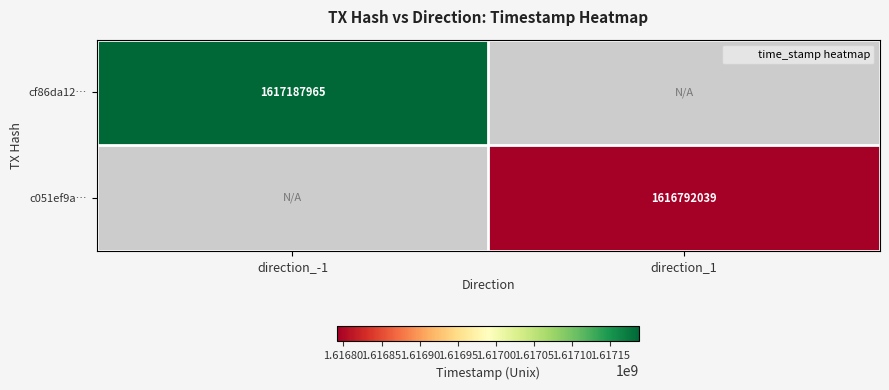

Which has a higher value, direction_1 or direction_-1?

direction_-1